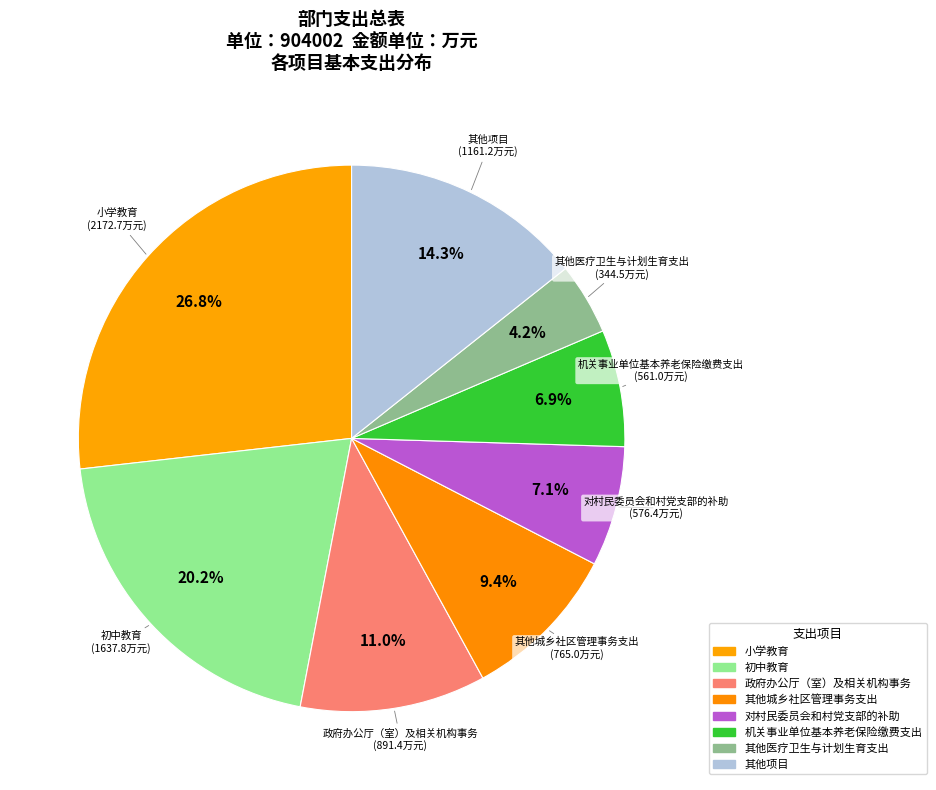

Count the number of slices in the pie.

8